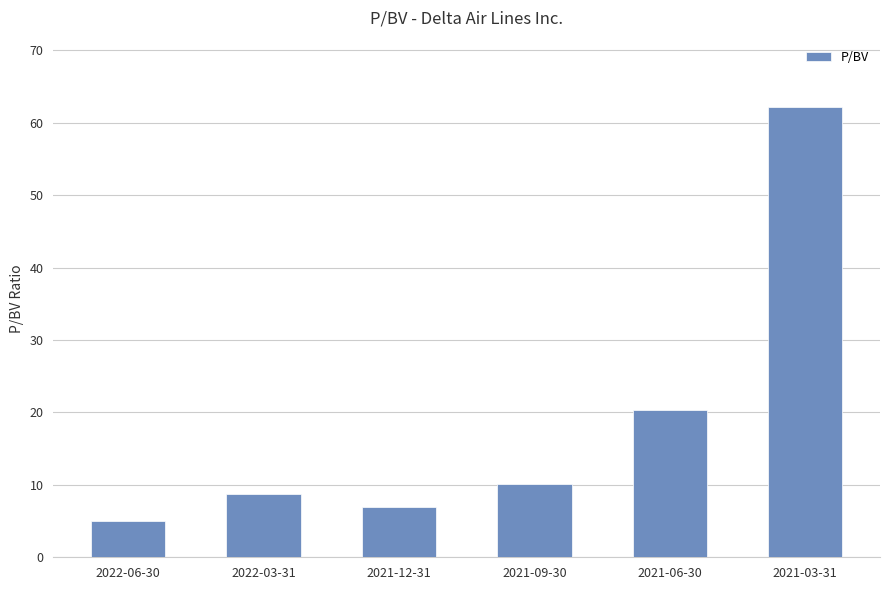

Reading right to left, list all the values displayed in this chart.

2021-03-31=62.1	2021-06-30=20.3	2021-09-30=10.1	2021-12-31=7.0	2022-03-31=8.8	2022-06-30=5.0